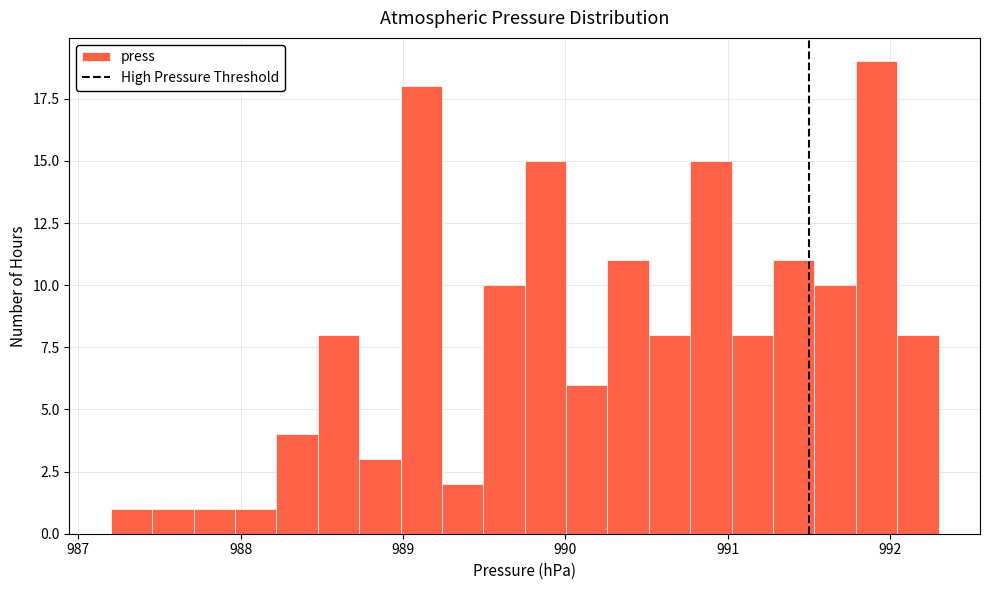

Read against the x-axis, roughly where is the centre of the tallest bar?

991.9